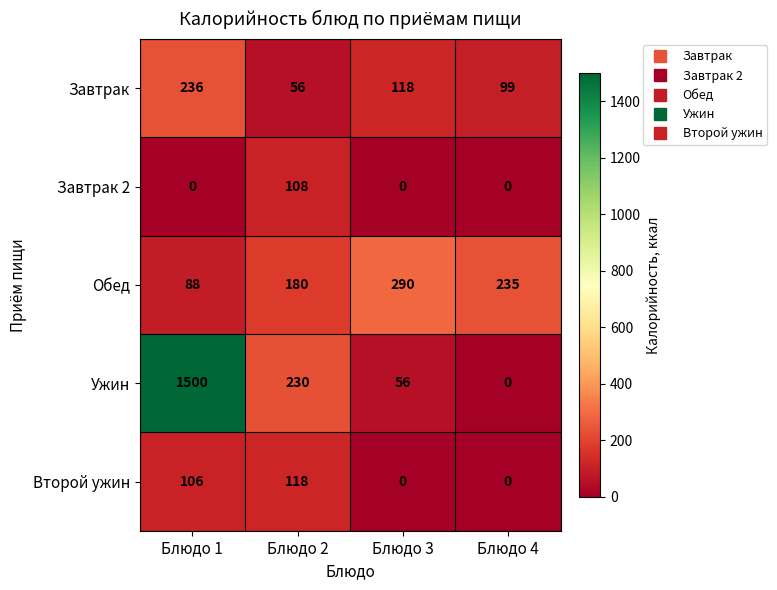

Which series has the largest total across all categories?

Ужин